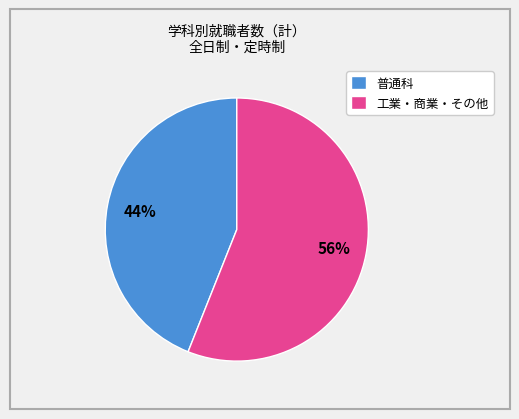

Which slice represents more than half of the pie?

工業・商業・その他